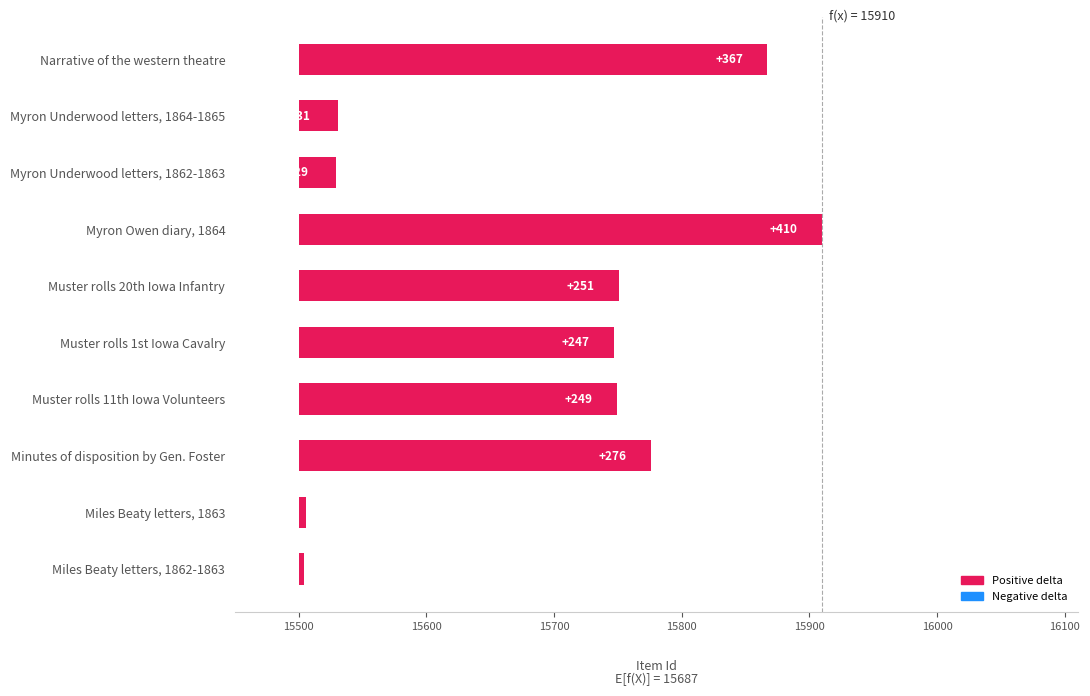

What is the smallest value displayed?

4